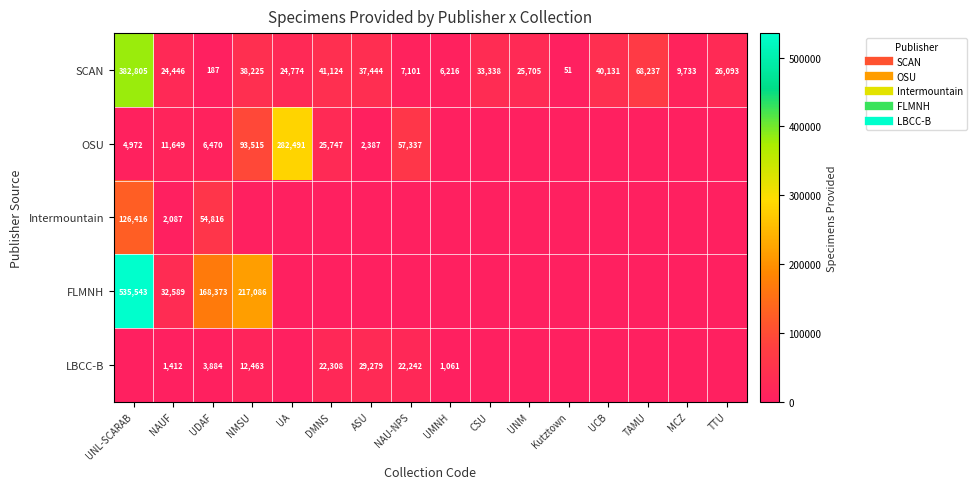

Is the value of LBCC-B at TTU greater than the value of OSU at UCB?

No